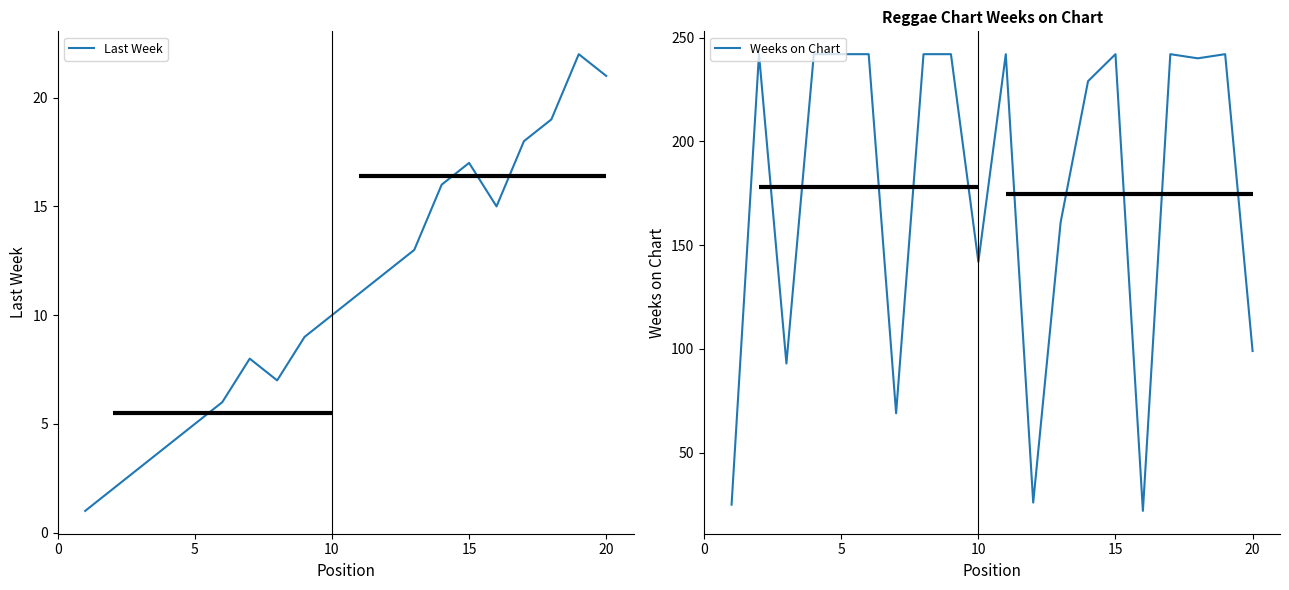

Which series has the largest range (max minus min)?

Weeks on Chart